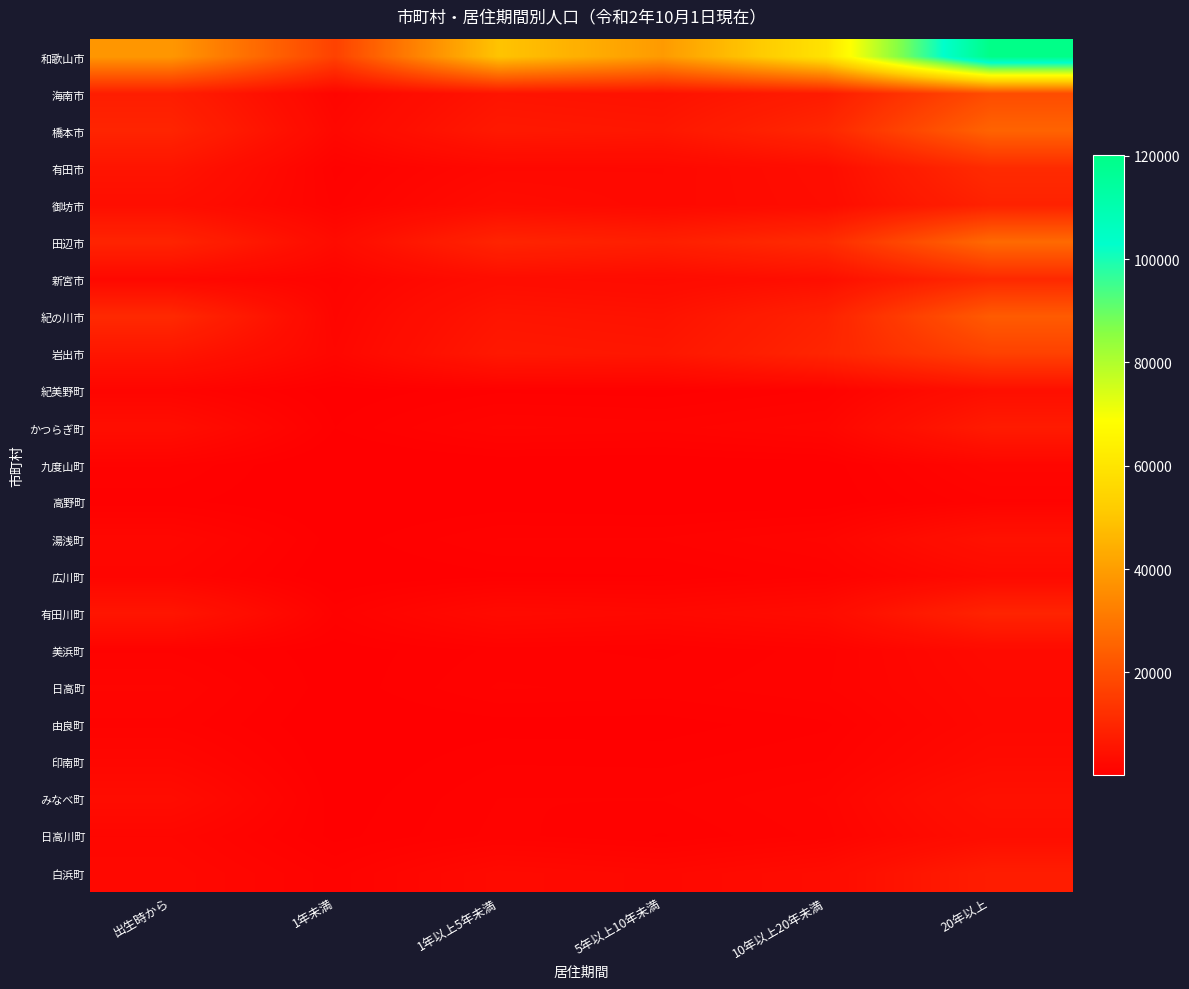

At which category is the sum across all series the highest?

20年以上